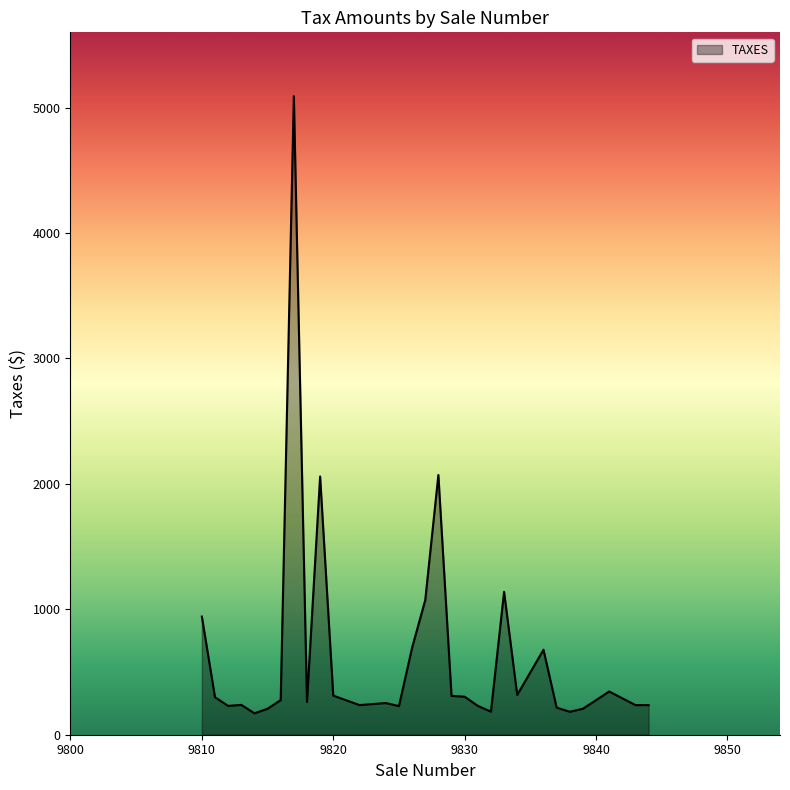

What is the smallest value displayed?

170.9